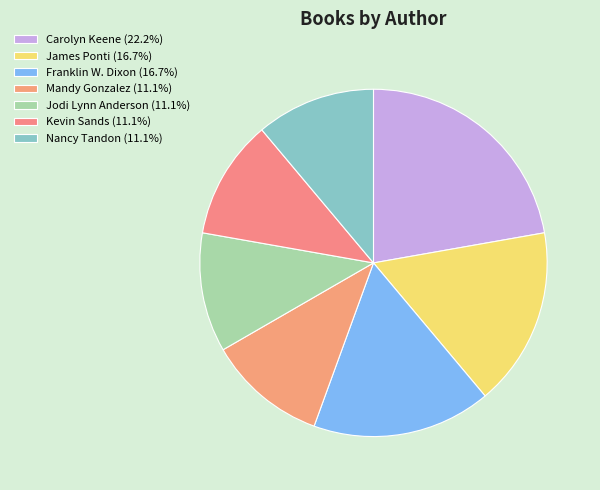

Is the sum of James Ponti and Franklin W. Dixon greater than half?

No